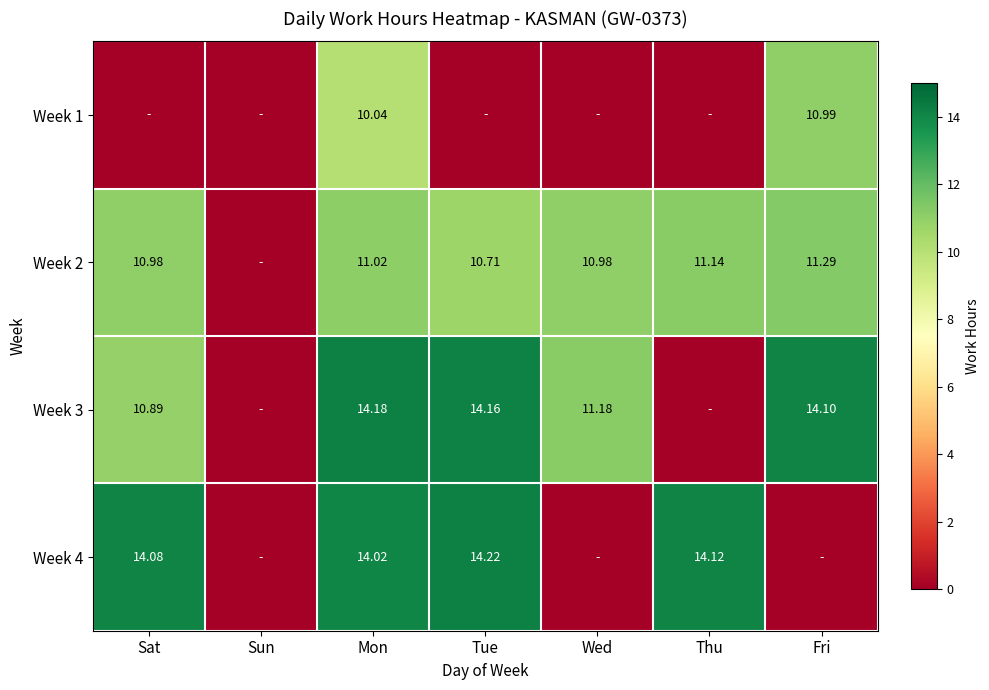

Is it true that Week 1 equals -5.4 at Thu?

False